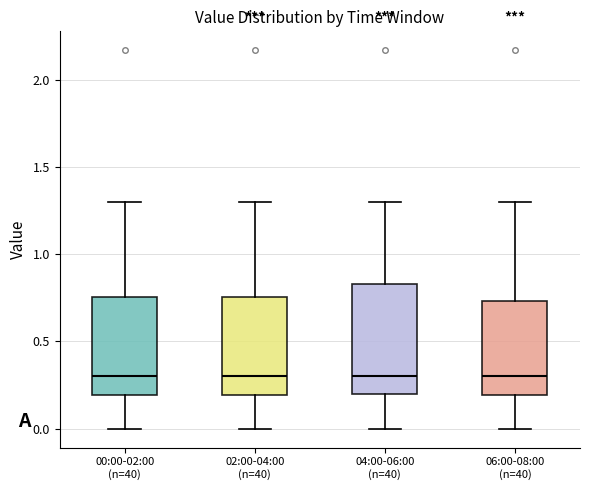

Where does the upper whisker of the box for 04:00-06:00 (n=40) end on the y-axis? The values are not printed on the chart, so give them approximately, as read against the axis.

1.30